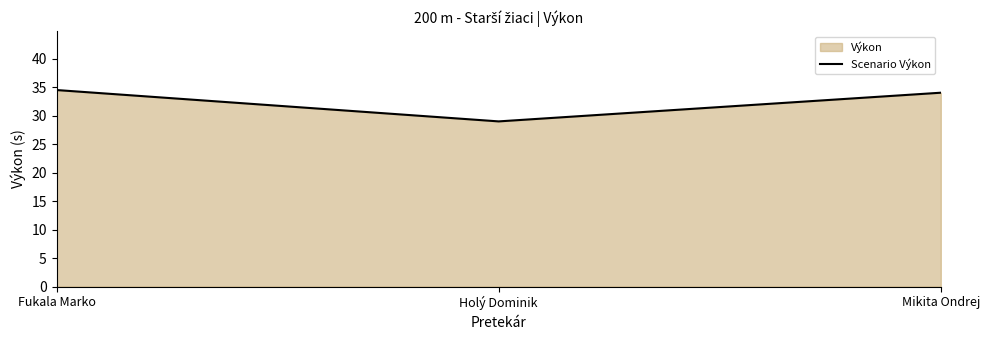

Does the chart have visible grid lines?

No